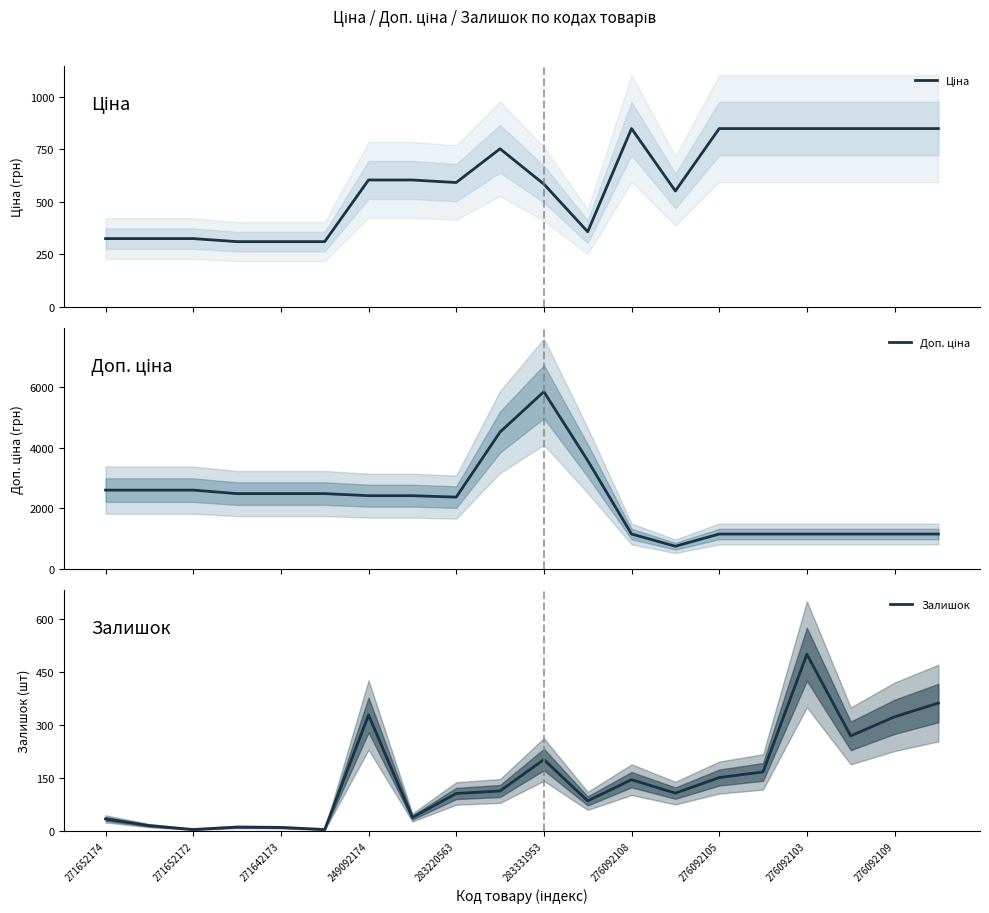

How many values in the Доп. ціна series exceed 2414?

11